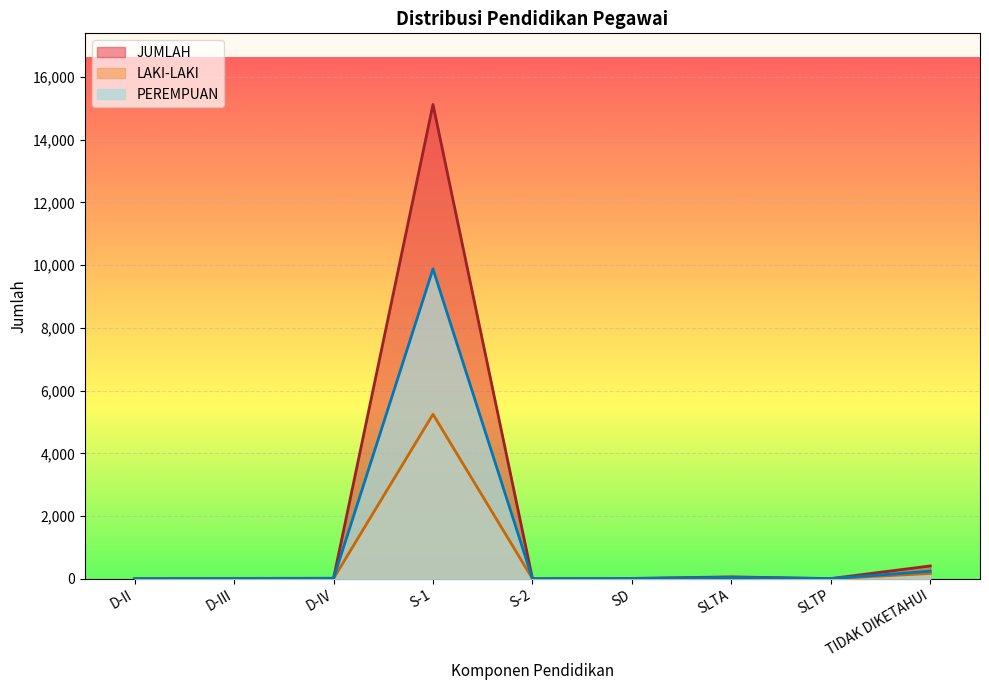

What position from the left is D-II?

1